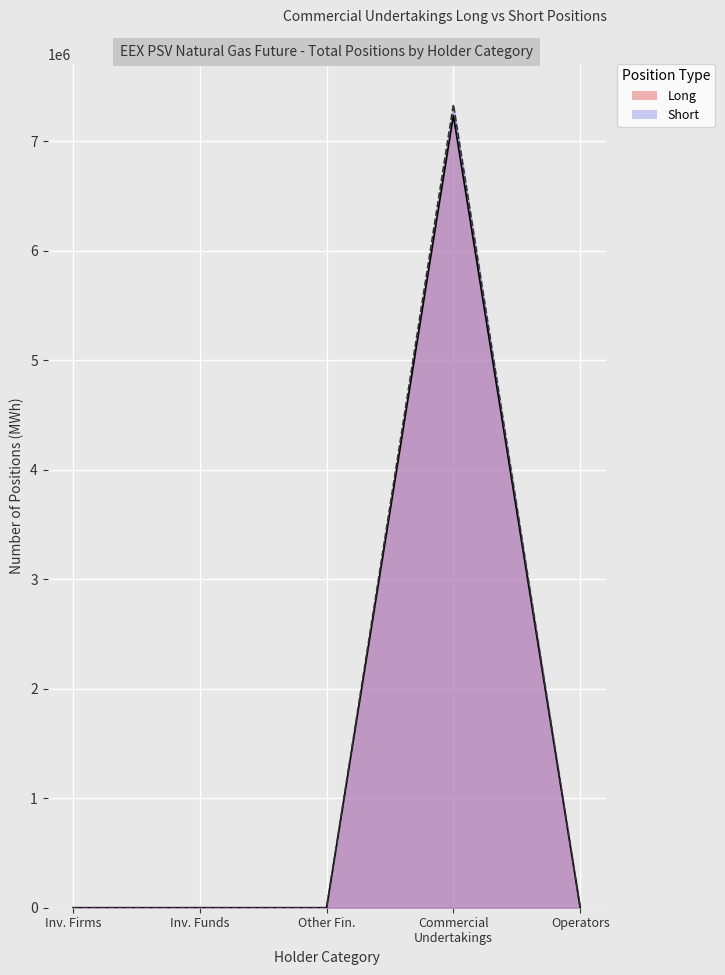

True or false: Short and Long cross at least once.

False